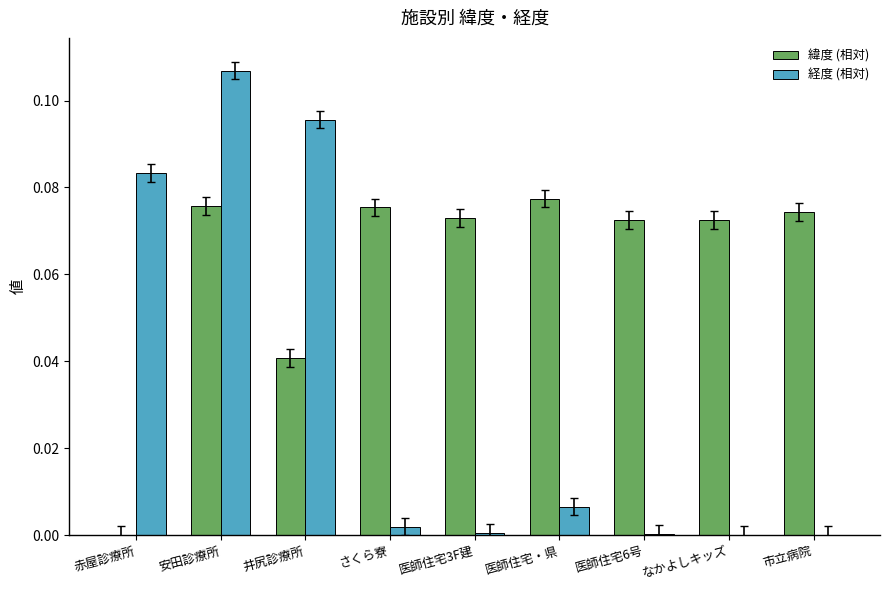

Between 安田診療所 and 医師住宅・県, which series saw the biggest shift?

経度 (相対)